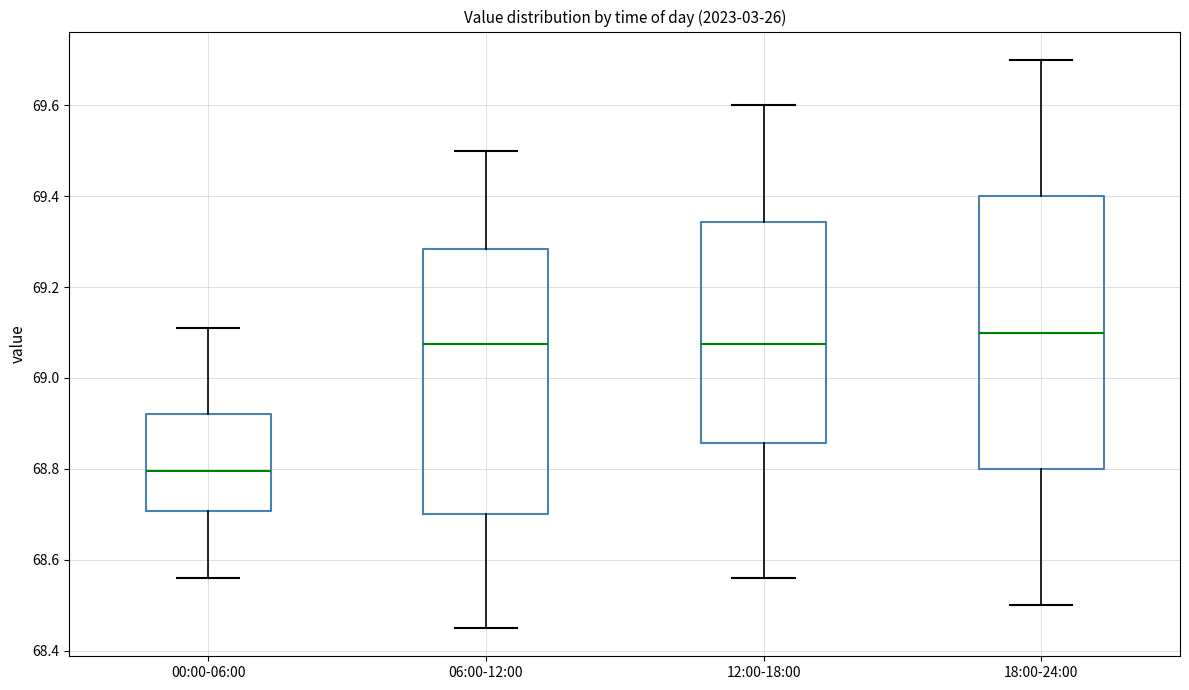

Reading left to right, transcribe this box plot: for each box, give where its median line is, the range the box spans, and where its two whiskers end, as read against the y-axis. The values are not printed on the chart, so give them approximately, as read against the axis.

00:00-06:00: median 68.80, box 68.70 to 68.92, whiskers 68.56 to 69.12
06:00-12:00: median 69.08, box 68.70 to 69.28, whiskers 68.46 to 69.50
12:00-18:00: median 69.08, box 68.86 to 69.34, whiskers 68.56 to 69.60
18:00-24:00: median 69.10, box 68.80 to 69.40, whiskers 68.50 to 69.70